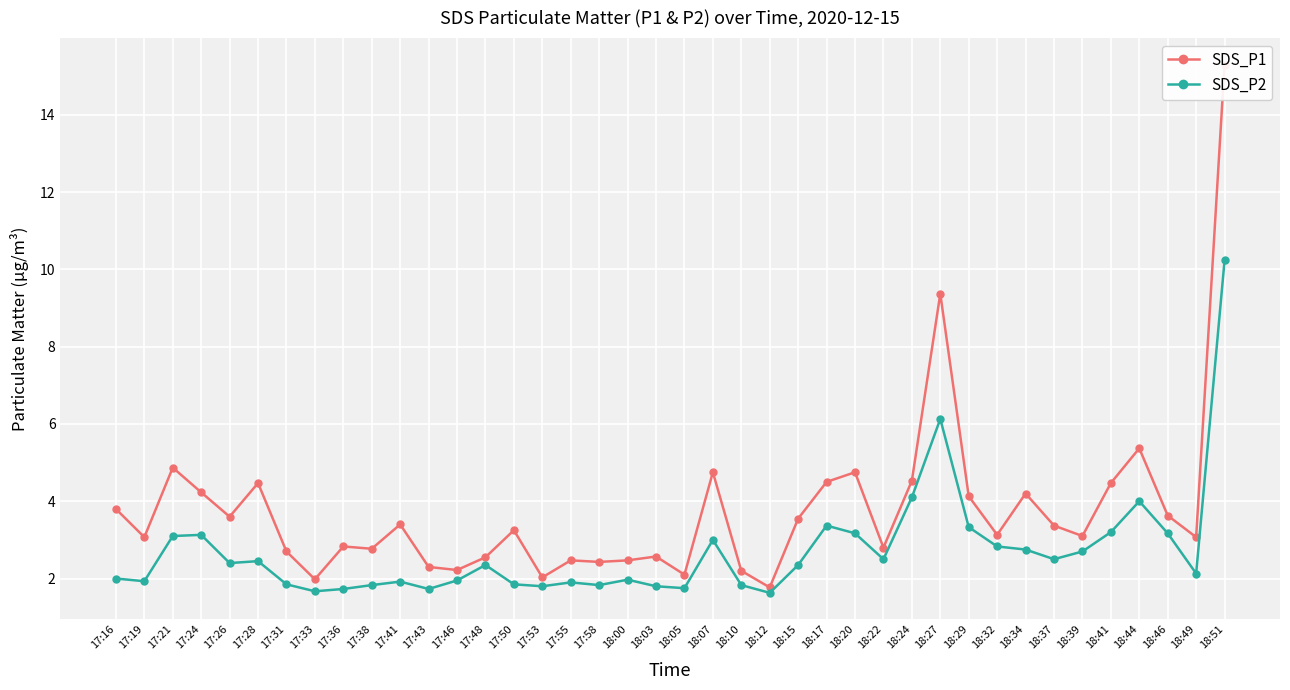

True or false: SDS_P2 has more than 1 interior local peaks.

True